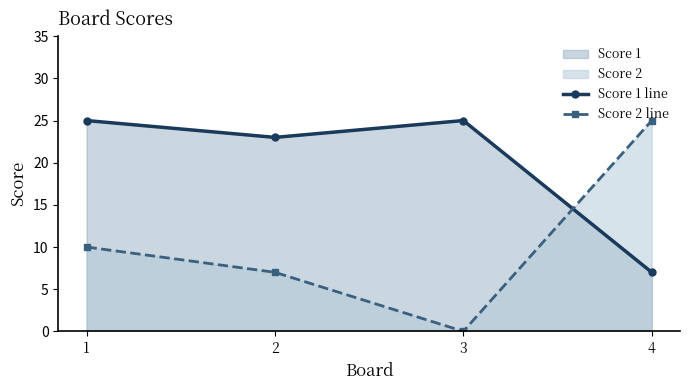

Which series has the largest range (max minus min)?

Score 2 line